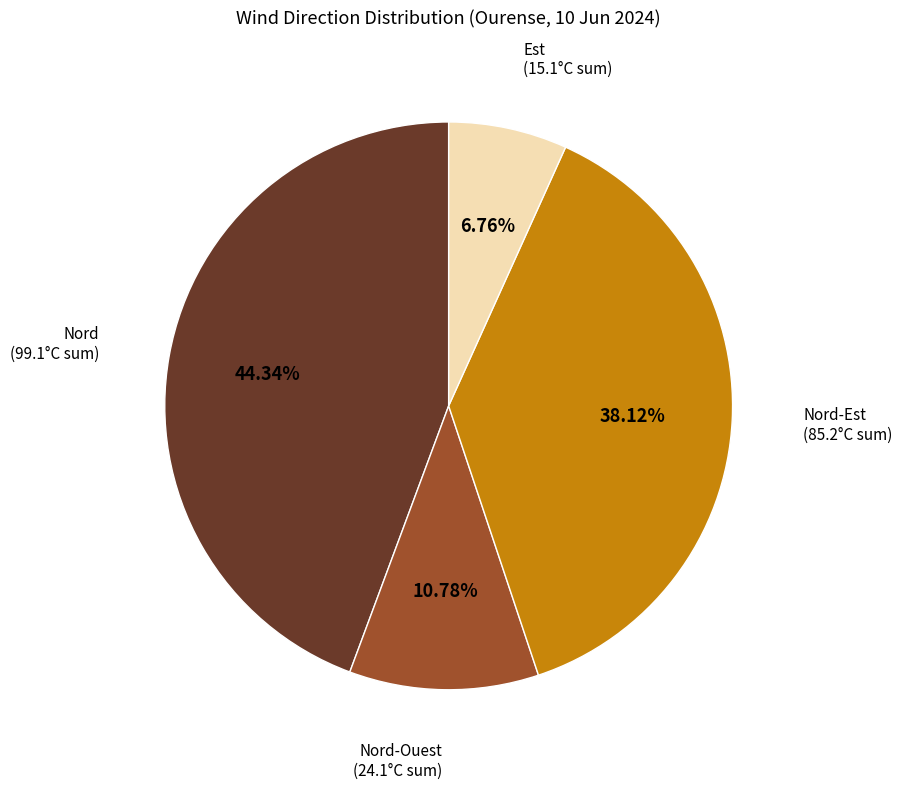

Rank the categories by value from lowest to highest.

Est, Nord-Ouest, Nord-Est, Nord